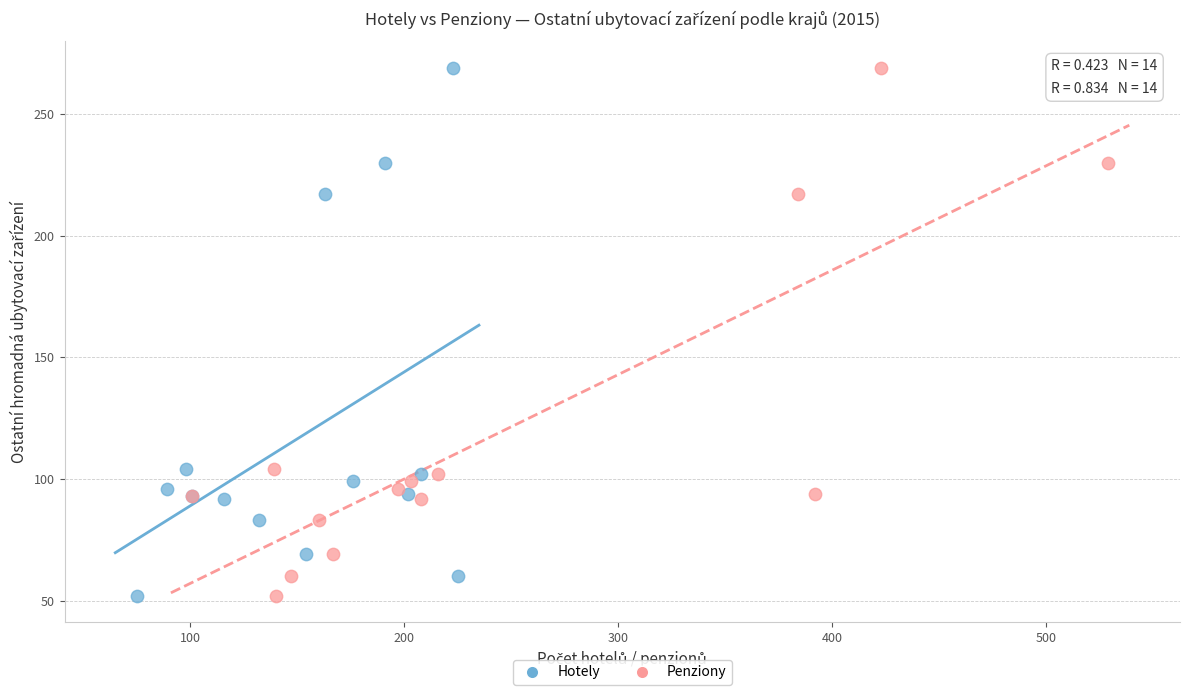

What are all the series names shown in the legend?

Hotely, Penziony